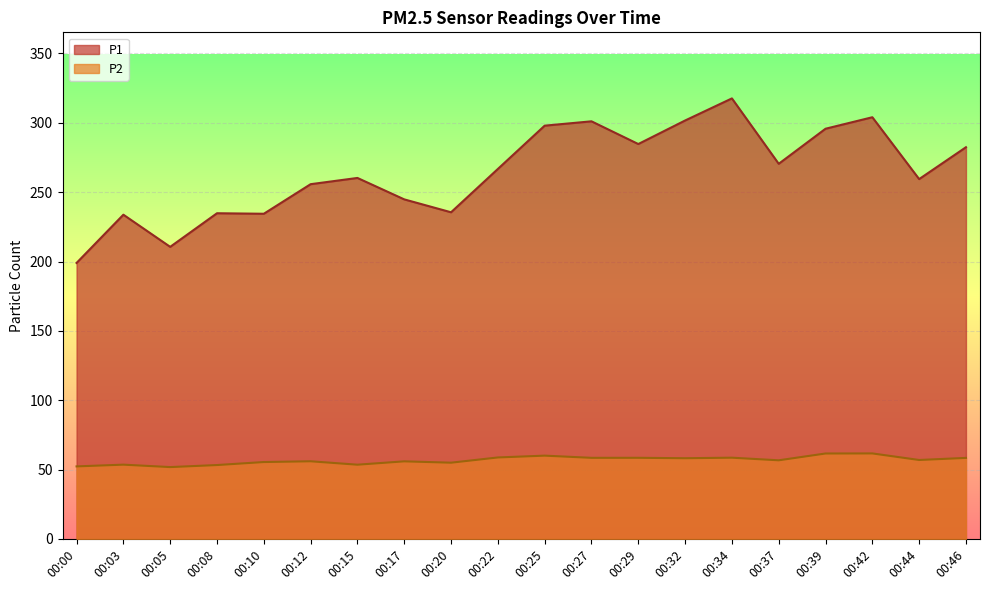

How many lines are shown in the chart?

2